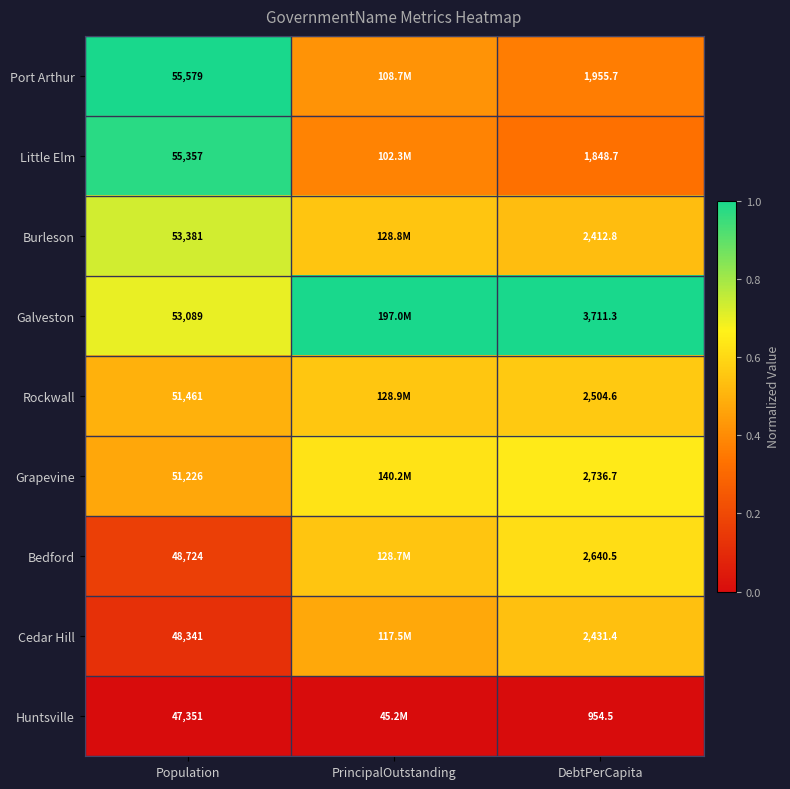

Which label corresponds to the largest value in the chart?

PrincipalOutstanding